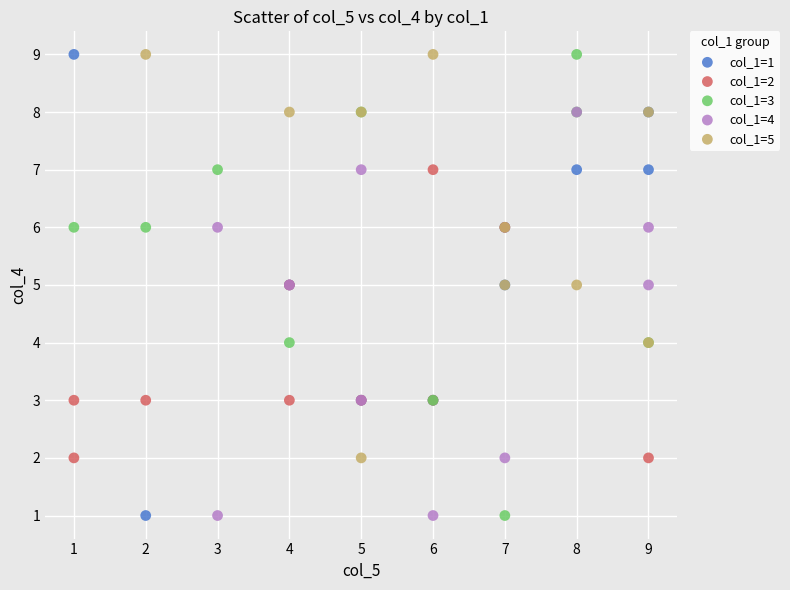

What are all the series names shown in the legend?

col_1=1, col_1=2, col_1=3, col_1=4, col_1=5